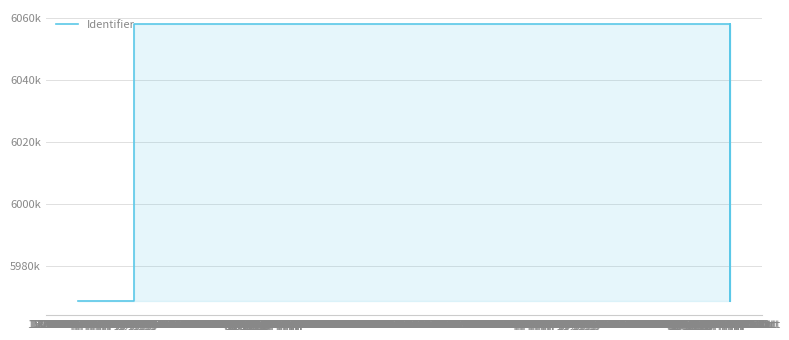

What is the maximum value shown in the chart?

6058039